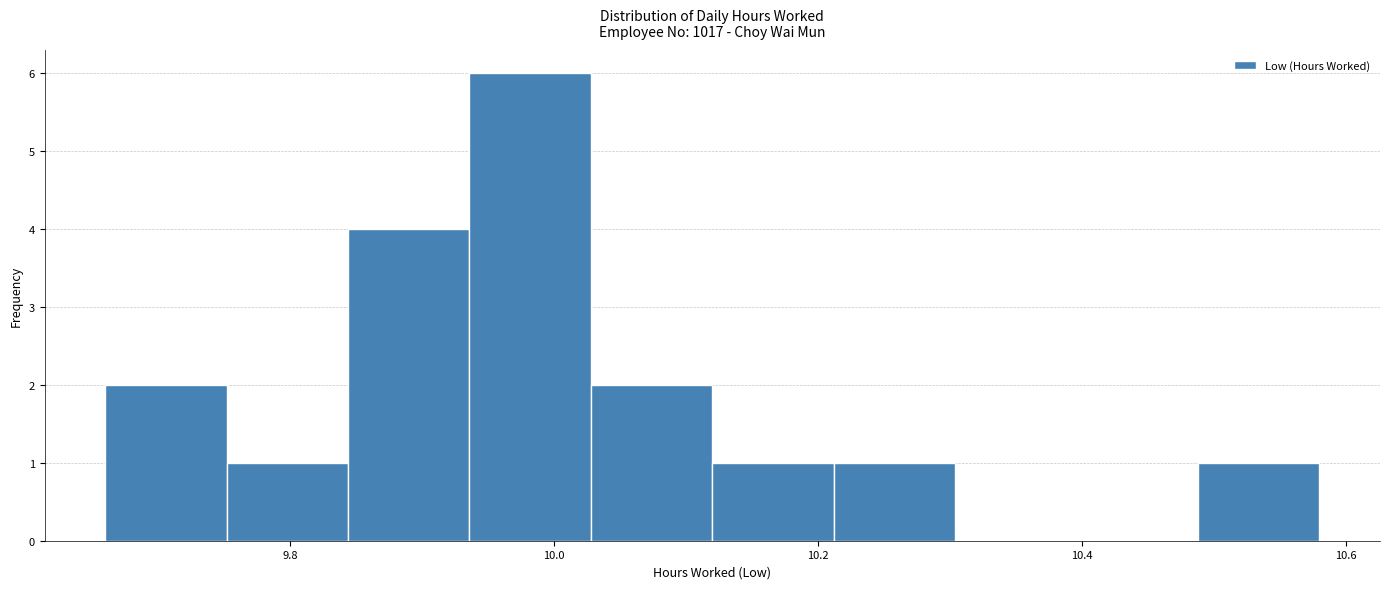

Over which range of the x-axis is the bar tallest?

9.936 to 10.028